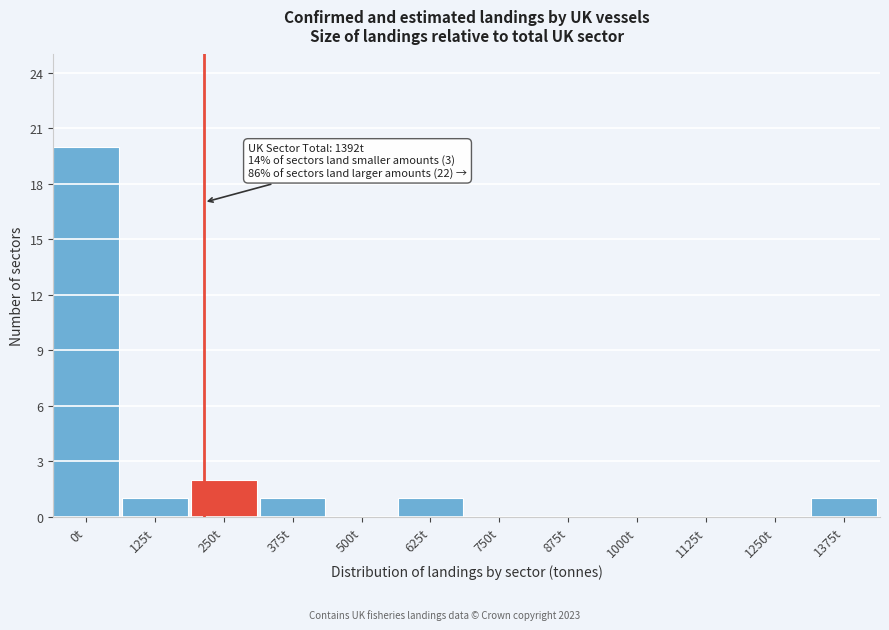

Reading left to right, extract all data points from this chart.

0t=20	125t=1	250t=2	375t=1	500t=0	625t=1	750t=0	875t=0	1000t=0	1125t=0	1250t=0	1375t=1